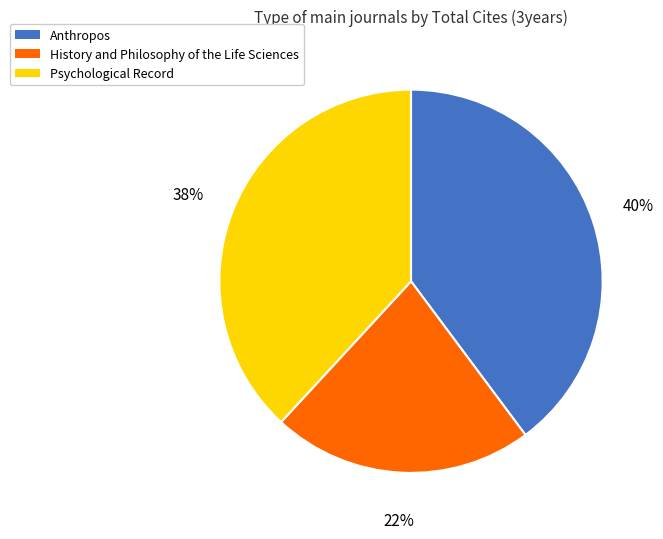

To the nearest percent, what is the combined percentage of Anthropos and History and Philosophy of the Life Sciences?

62%